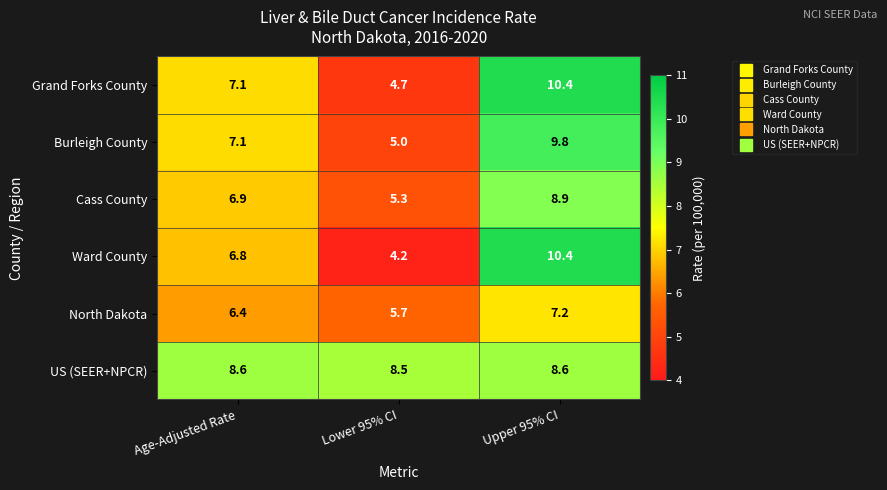

Is it true that Grand Forks County equals 10.4 at Upper 95% CI?

True